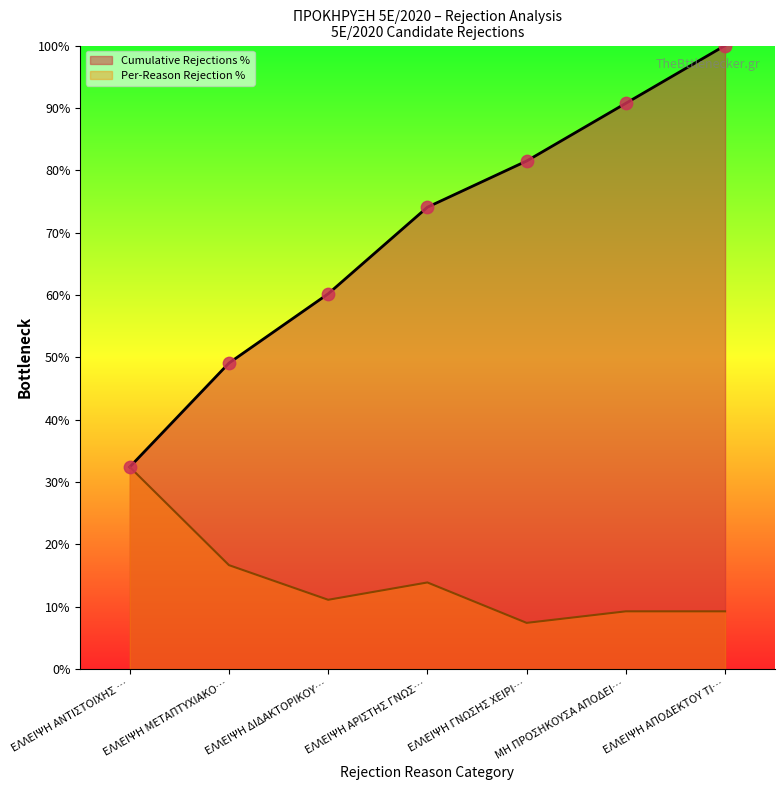

Which series has the largest total across all categories?

Cumulative Rejections %